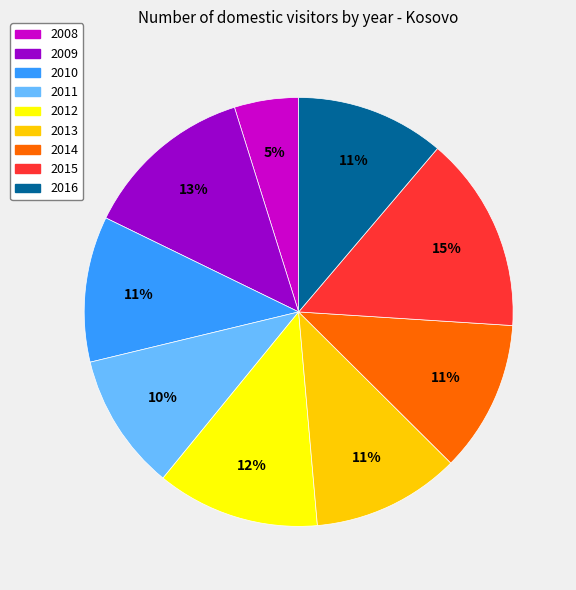

Does any single category account for the majority?

No